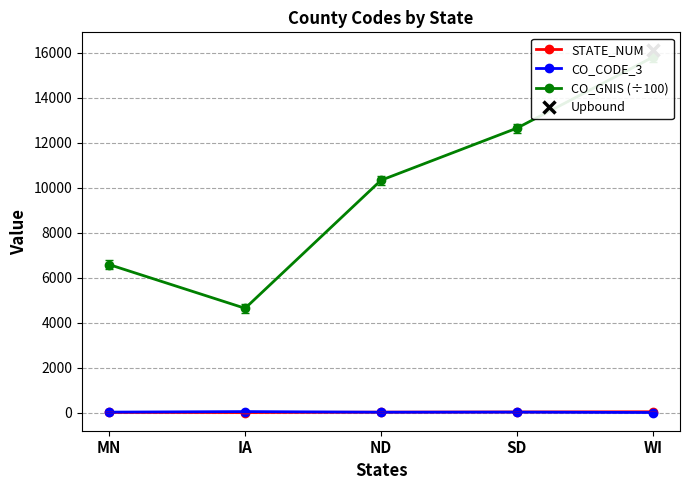

Where does the CO_GNIS (÷100) series first go above 10342?

SD